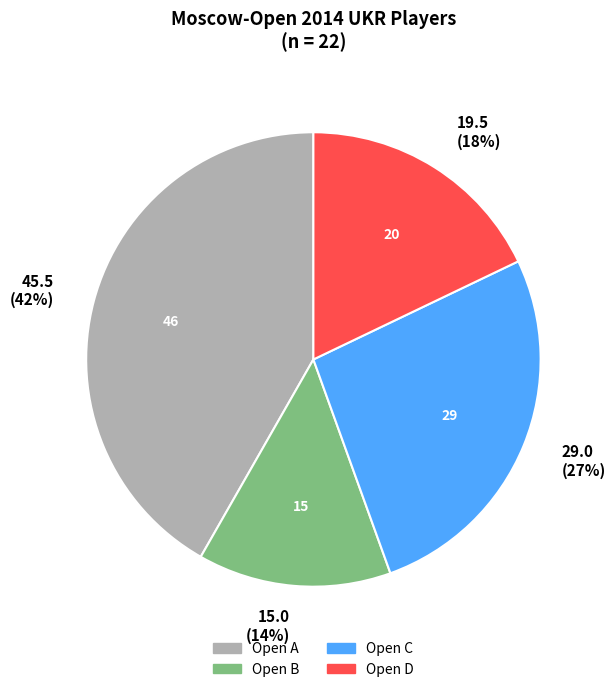

Approximately how many times larger is the value at Open C compared to Open B?

1.9